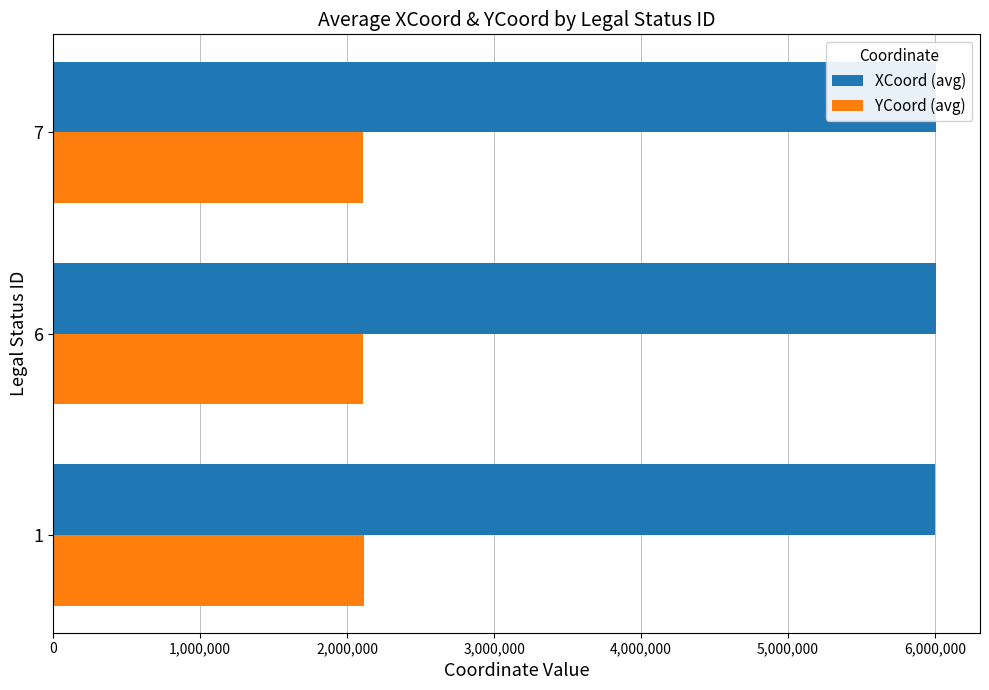

What is the spread (max minus min) of values at 7?

3895396